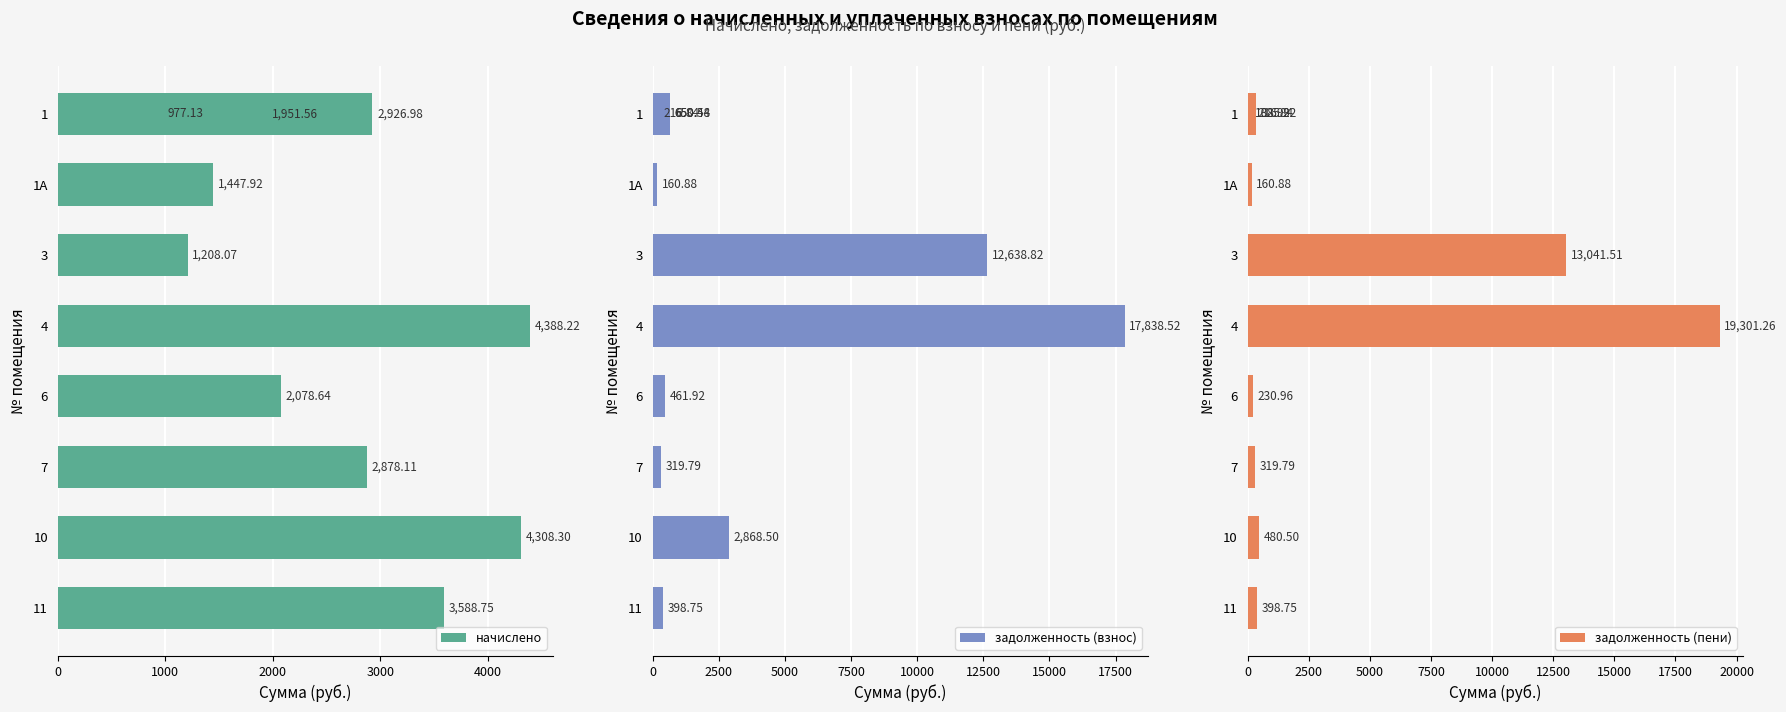

Which series has the widest spread of values?

задолженность (пени)